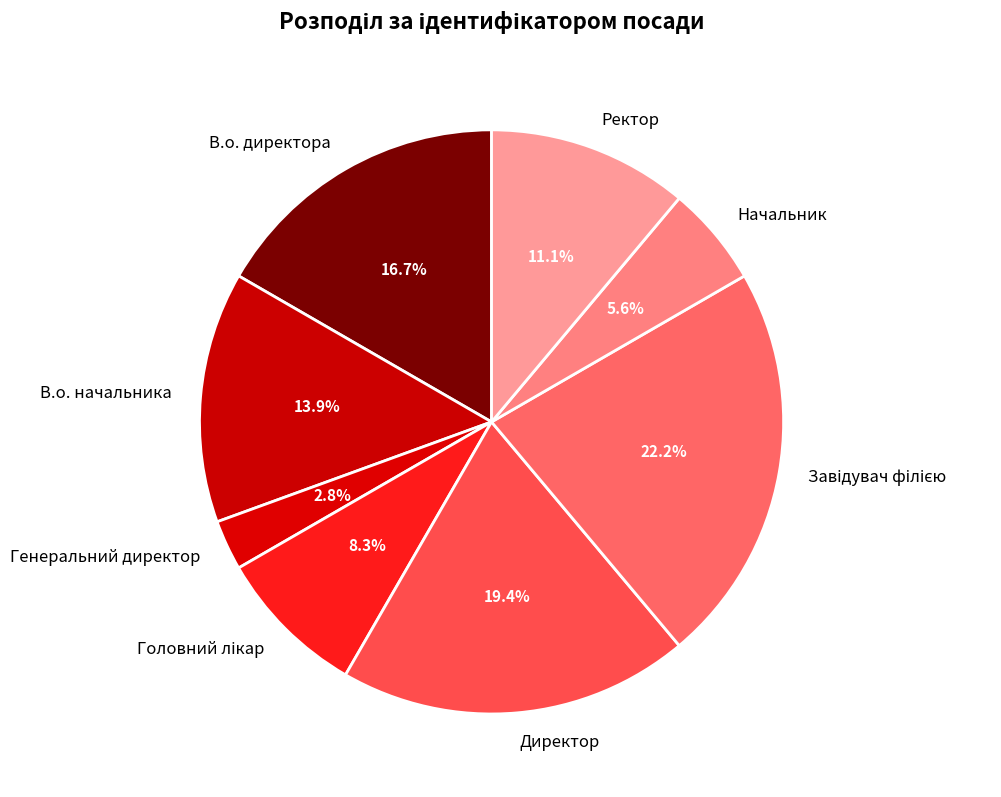

Is В.о. директора the majority of the pie?

No